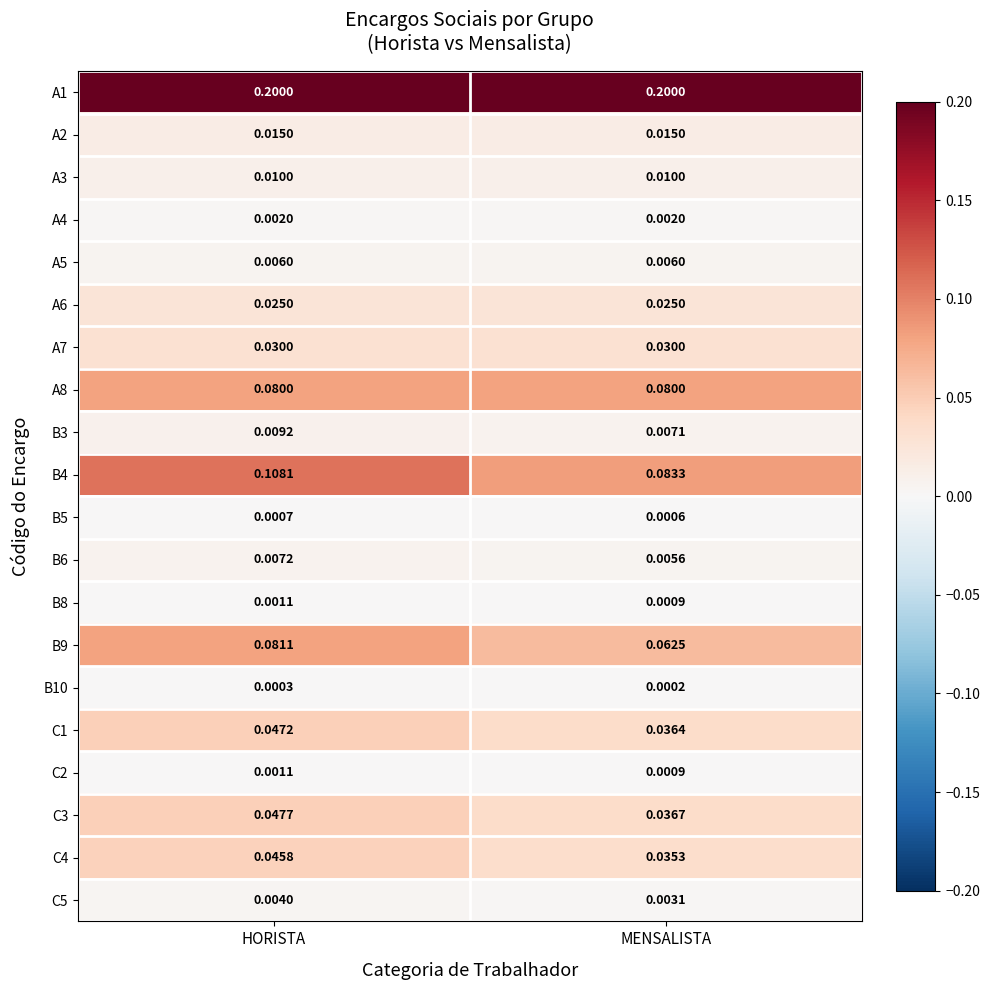

Which category has the lowest value across all series?

MENSALISTA